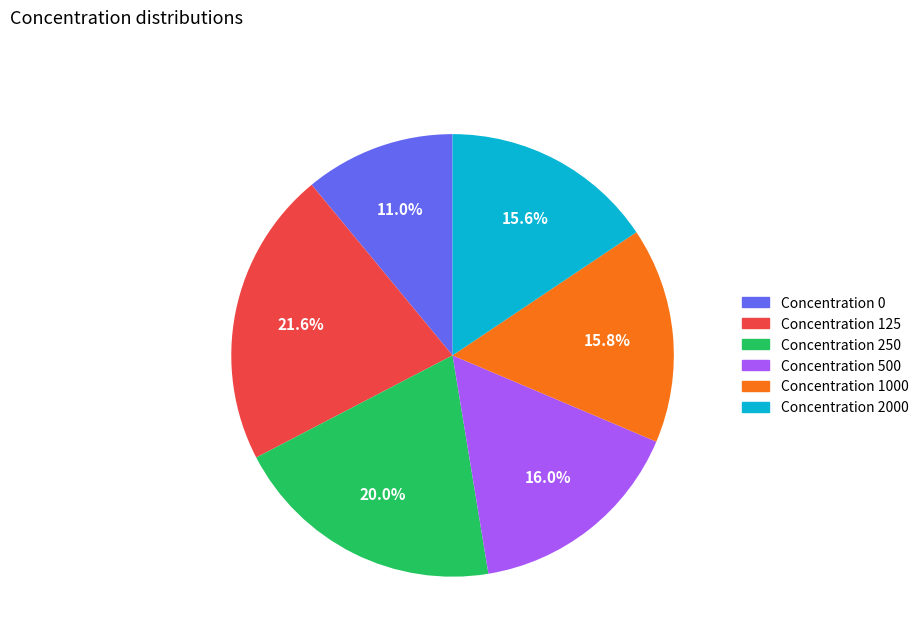

Is the sum of Concentration 2000 and Concentration 500 greater than half?

No